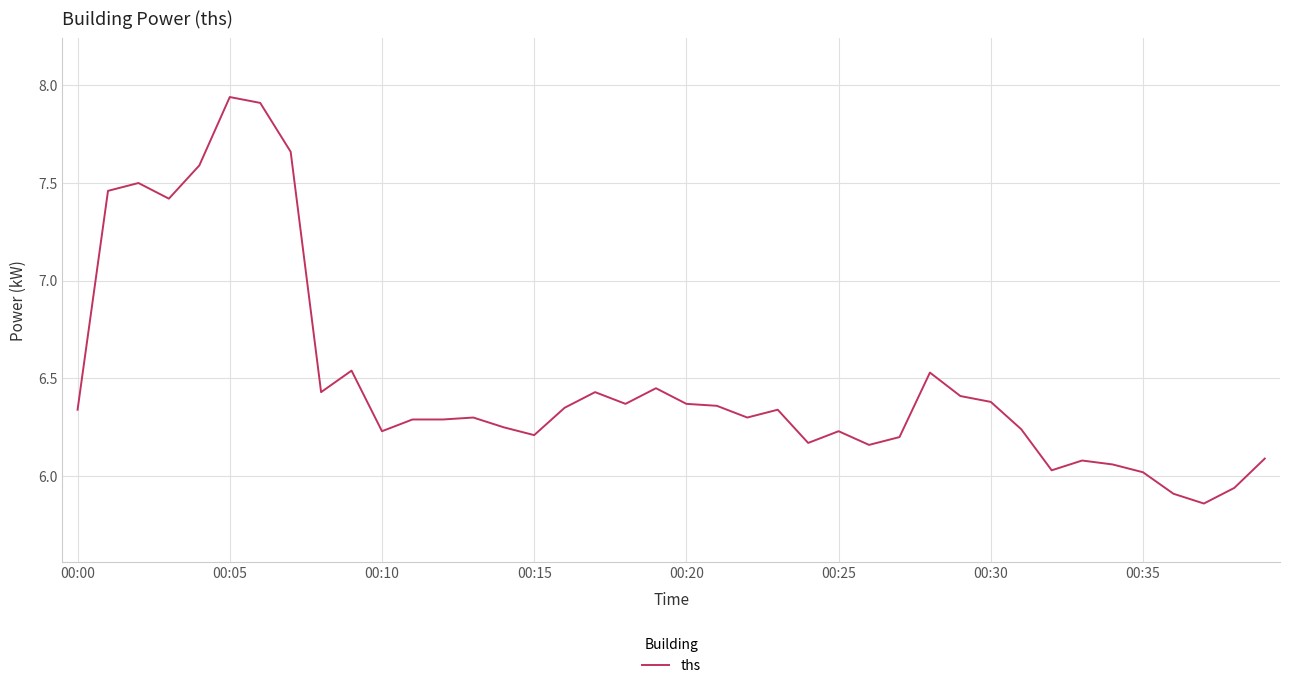

Is it true that the value at 00:30 is 10.0?

False